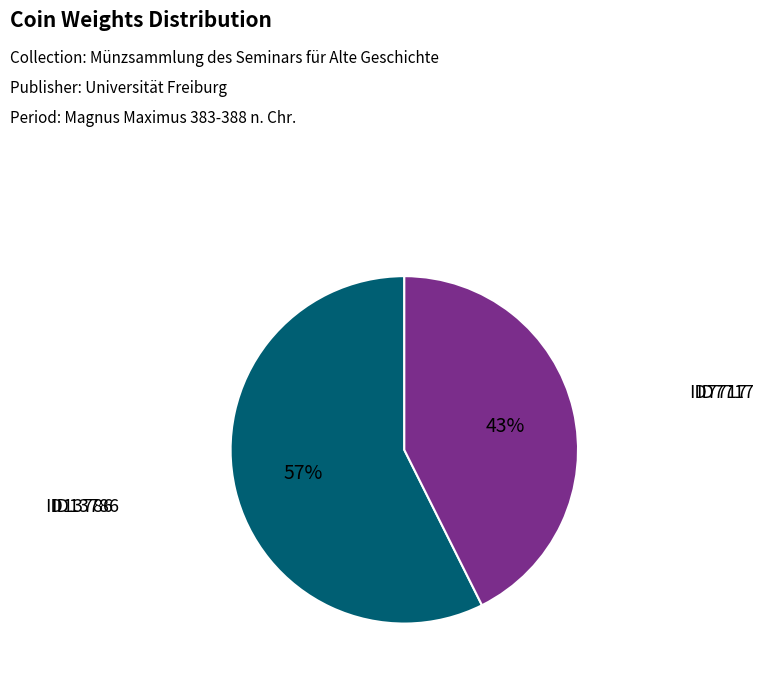

To the nearest percent, what portion does ID7717 represent?

43%